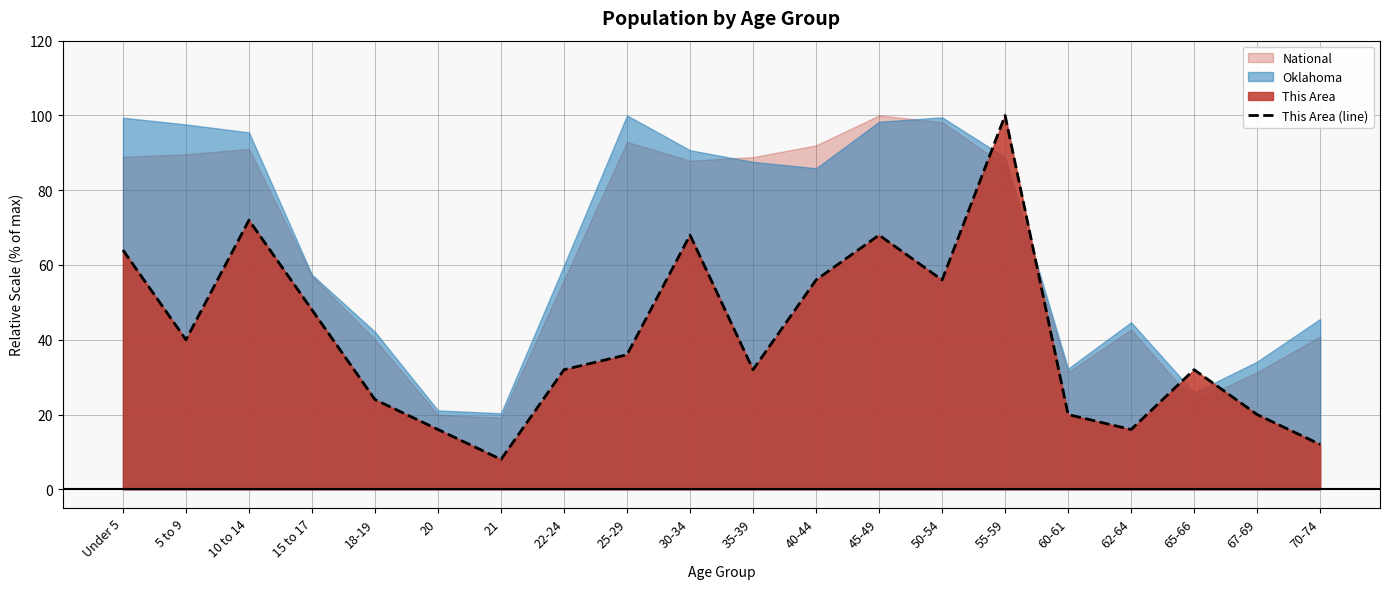

What is the average value?

41.0